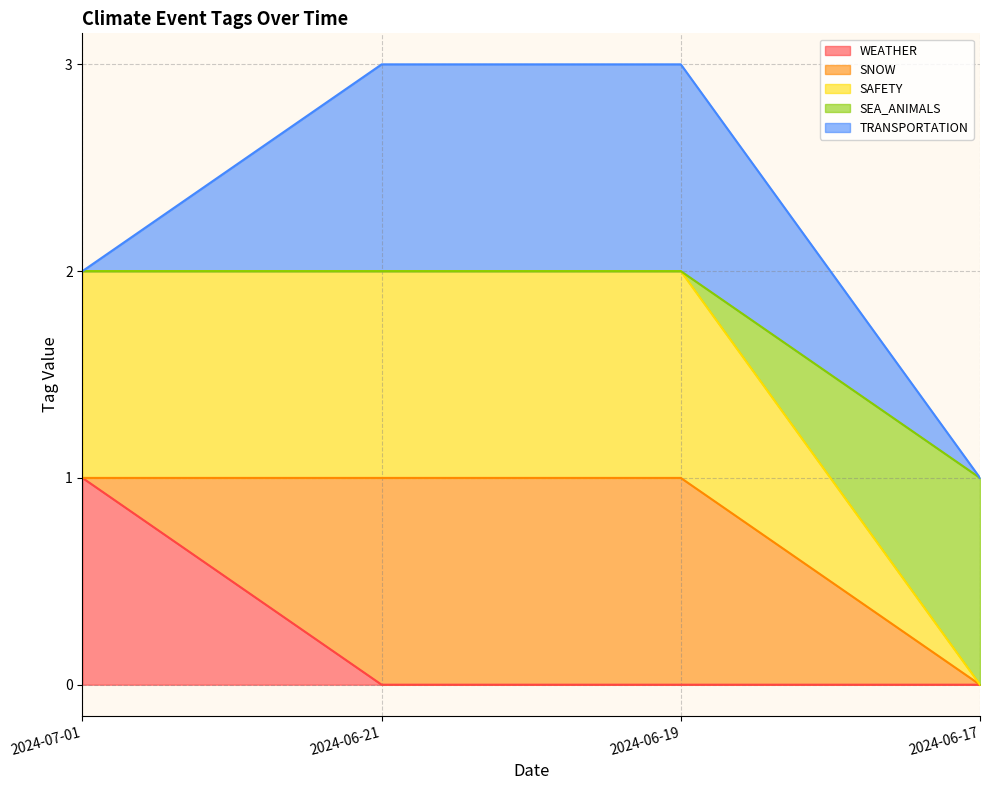

Which series has the largest range (max minus min)?

SEA_ANIMALS